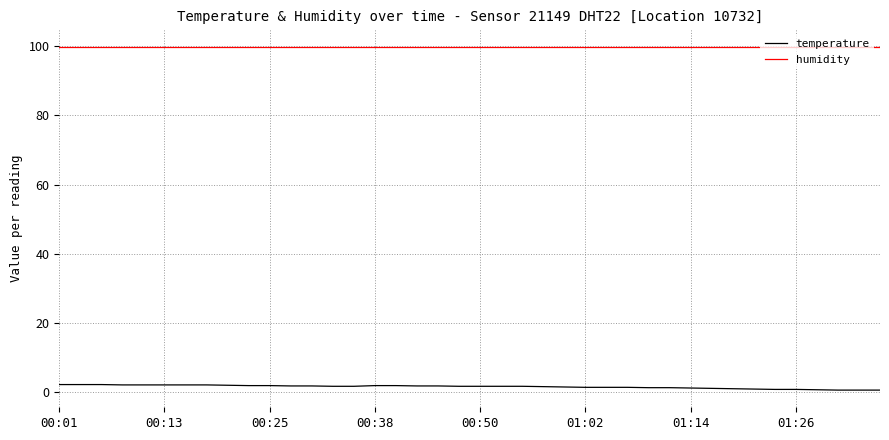

How many lines are shown in the chart?

2